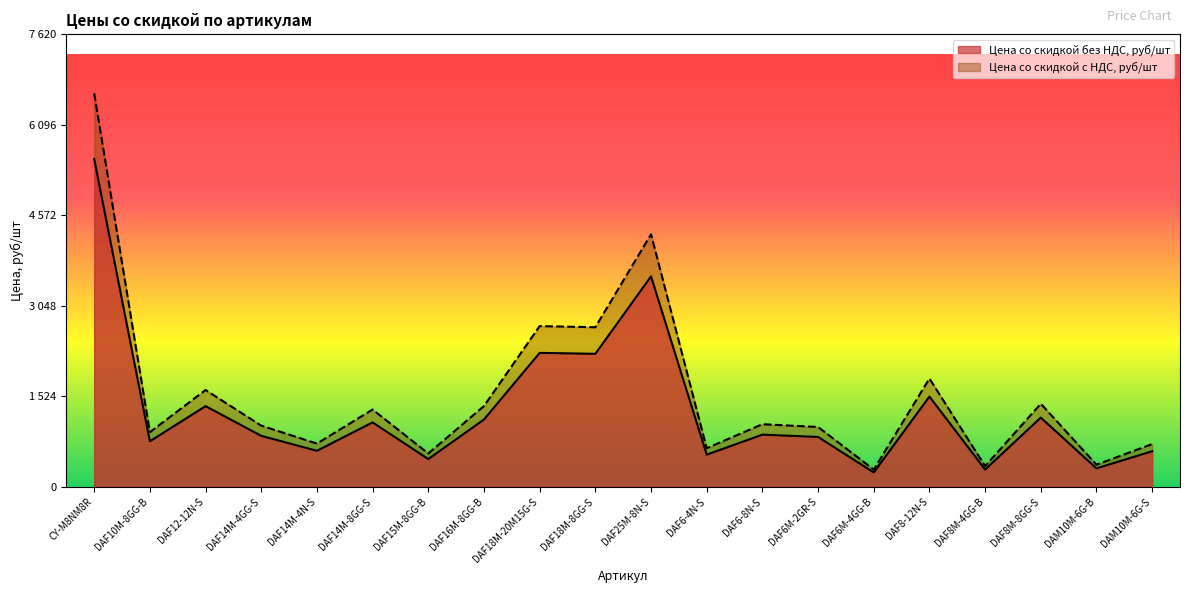

What is the difference between the highest and lowest values at DAF6-8N-S?

175.8